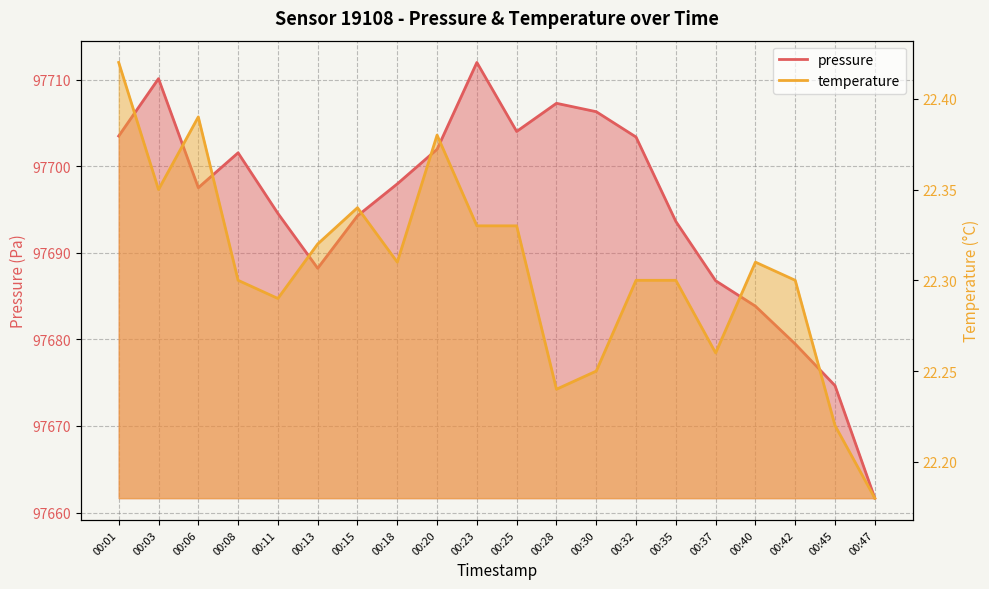

How many lines are shown in the chart?

2